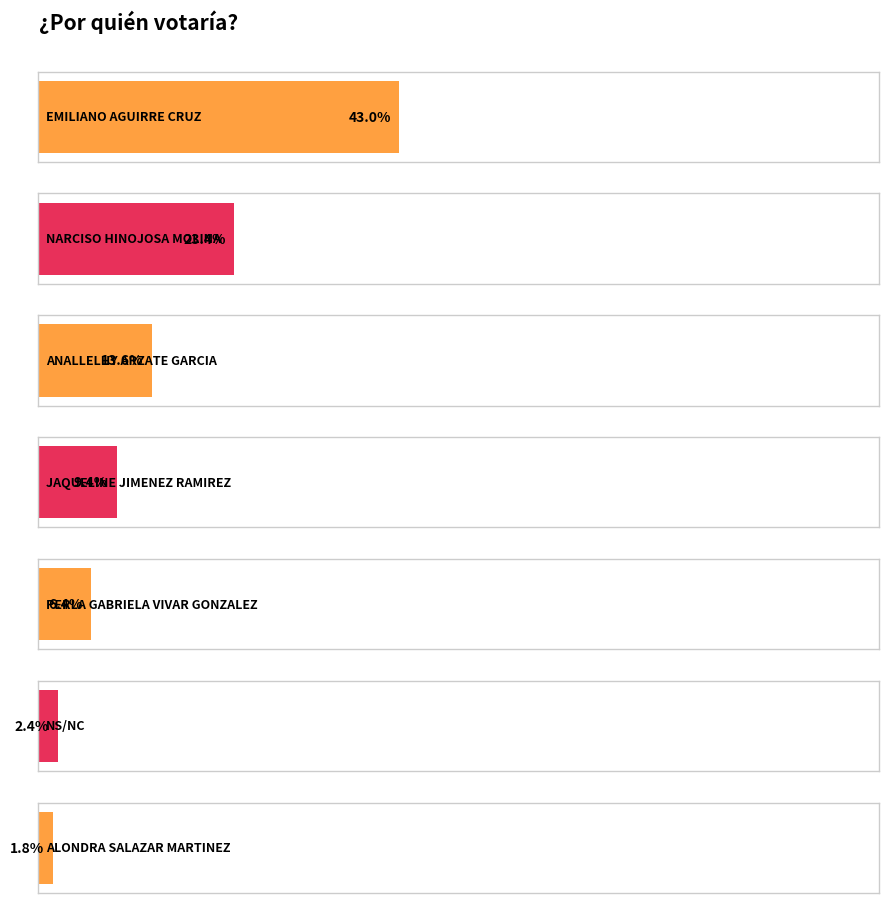

List the labels in order of value, largest first.

EMILIANO AGUIRRE CRUZ, NARCISO HINOJOSA MOLINA, ANALLELHY ARZATE GARCIA, JAQUELINE JIMENEZ RAMIREZ, PERLA GABRIELA VIVAR GONZALEZ, NS/NC, ALONDRA SALAZAR MARTINEZ